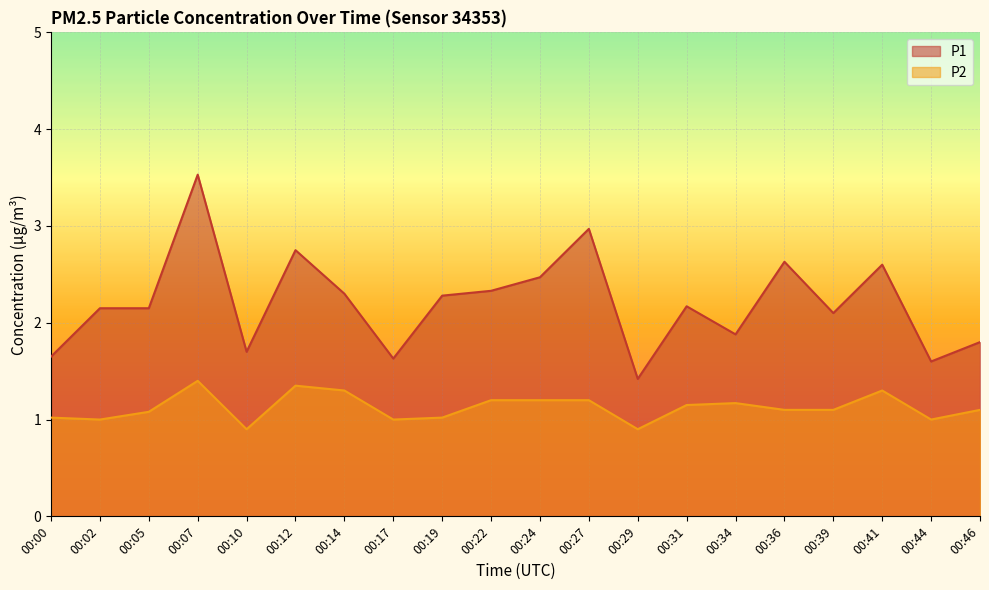

Is it true that P2 equals 1.1 at 00:36?

True